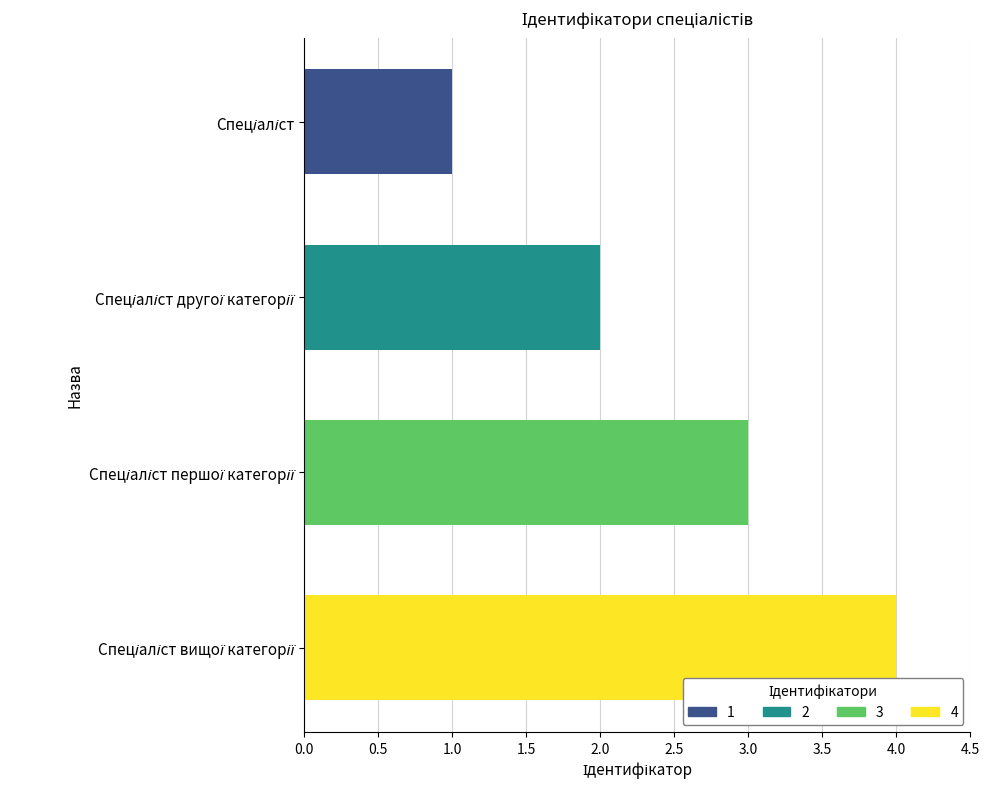

What is the sum of all values?

10